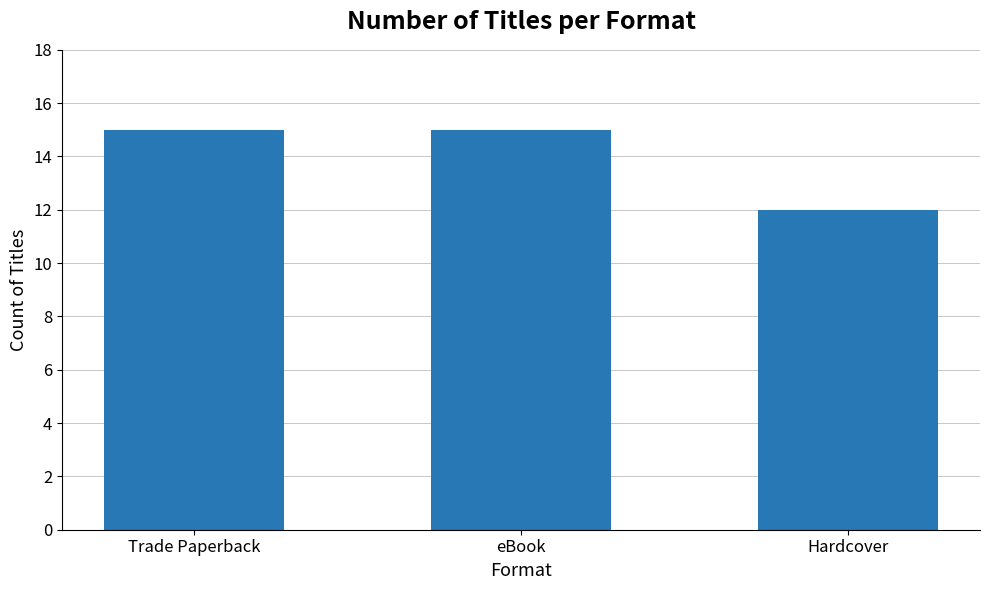

What is the average value?

14